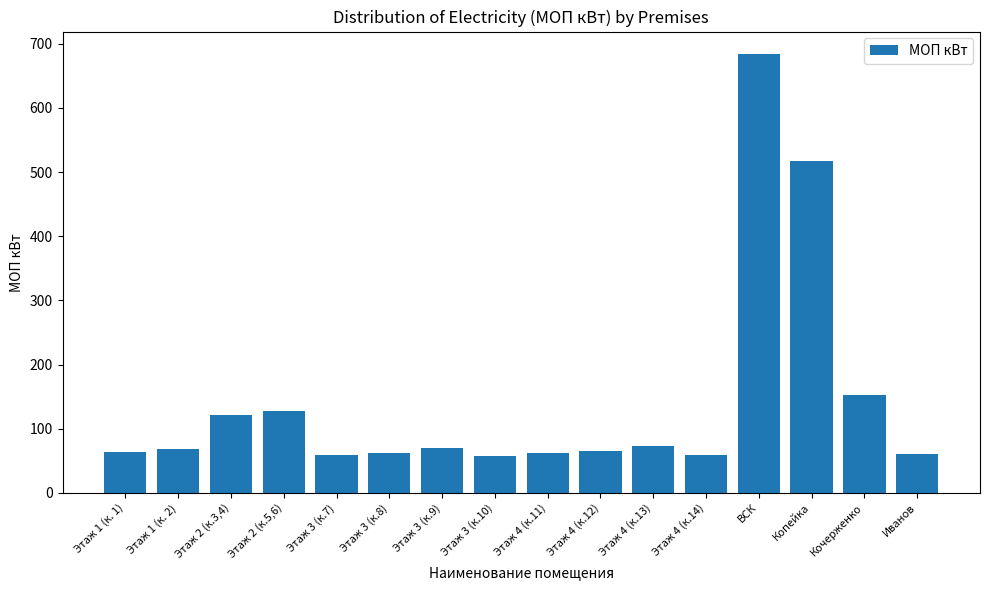

Where is the data nearest to the value 371?

Копейка